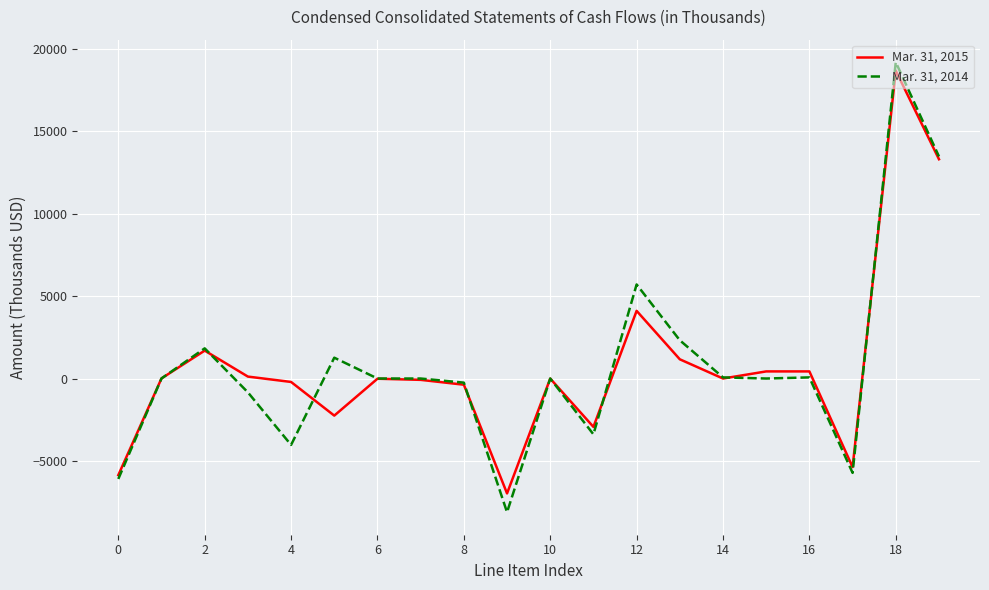

Is this an area chart (filled region under the line)?

No